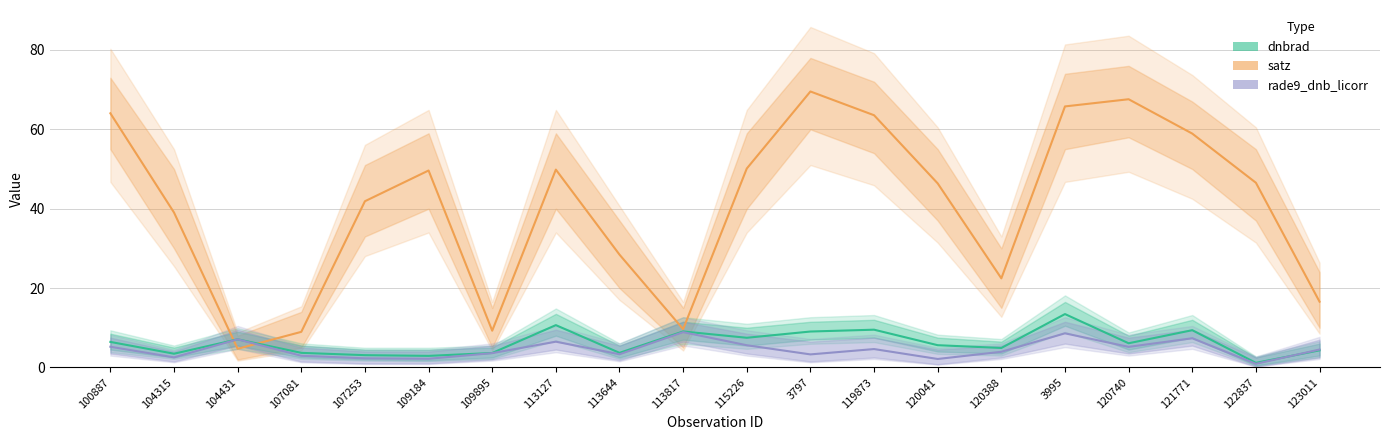

True or false: rade9_dnb_licorr and satz intersect in this chart.

True